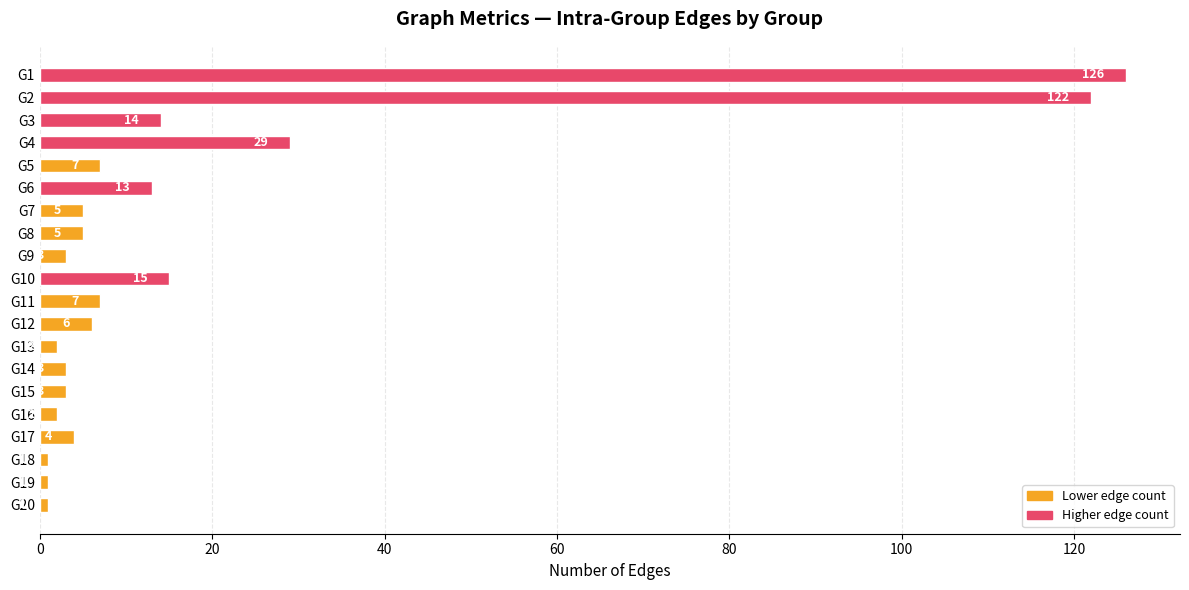

Reading bottom to top, list all the values displayed in this chart.

G20=1	G19=1	G18=1	G17=4	G16=2	G15=3	G14=3	G13=2	G12=6	G11=7	G10=15	G9=3	G8=5	G7=5	G6=13	G5=7	G4=29	G3=14	G2=122	G1=126